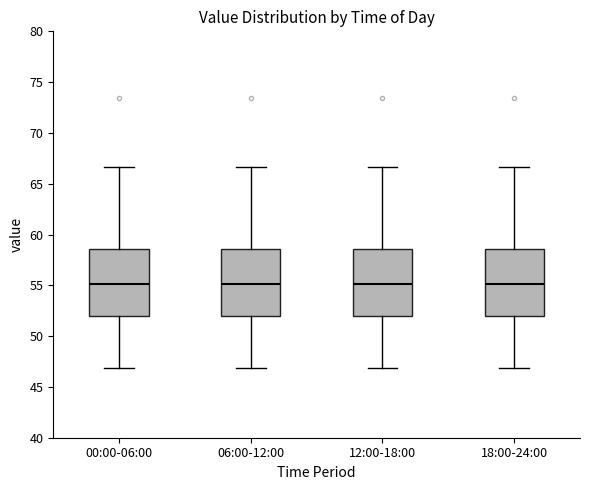

Where is the upper edge of the box for 18:00-24:00 on the y-axis? The values are not printed on the chart, so give them approximately, as read against the axis.

58.5